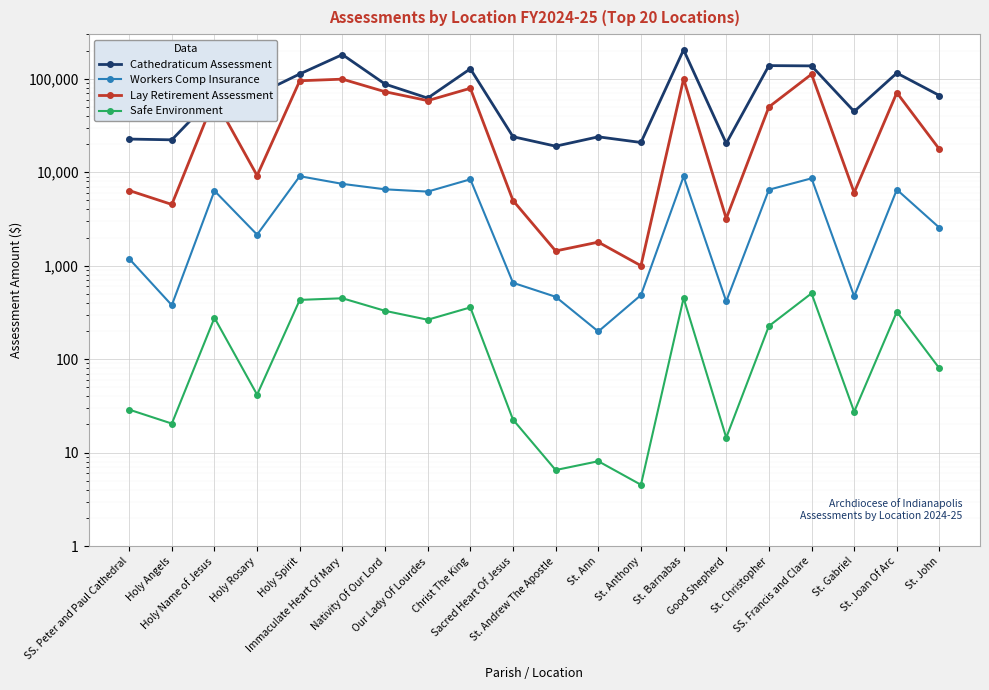

In Workers Comp Insurance, how many points are lower than both neighbors (excluding endpoints)?

6